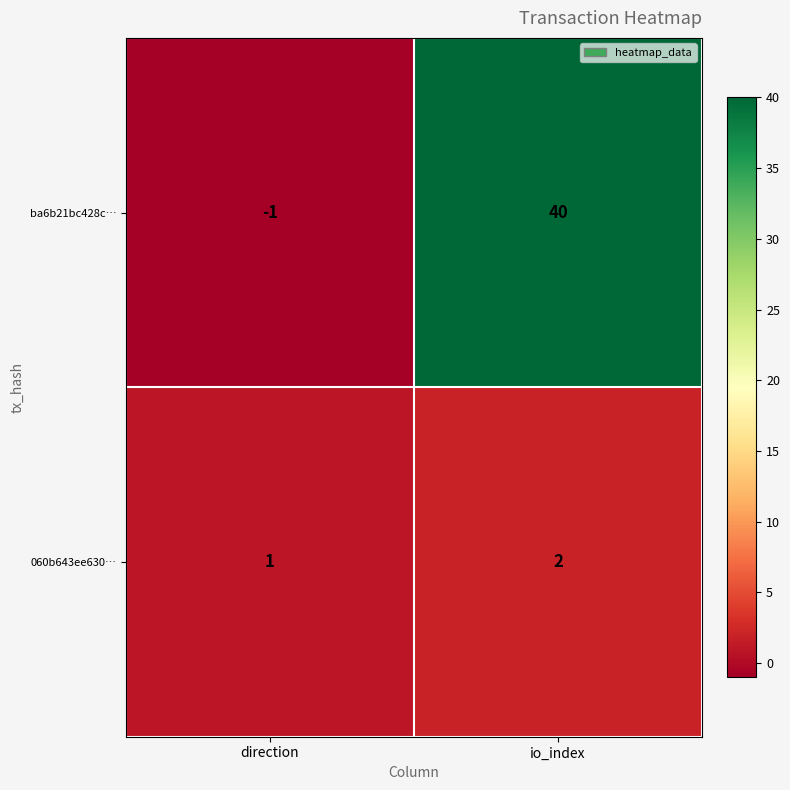

Is it true that 060b643ee630… equals 3 at io_index?

False